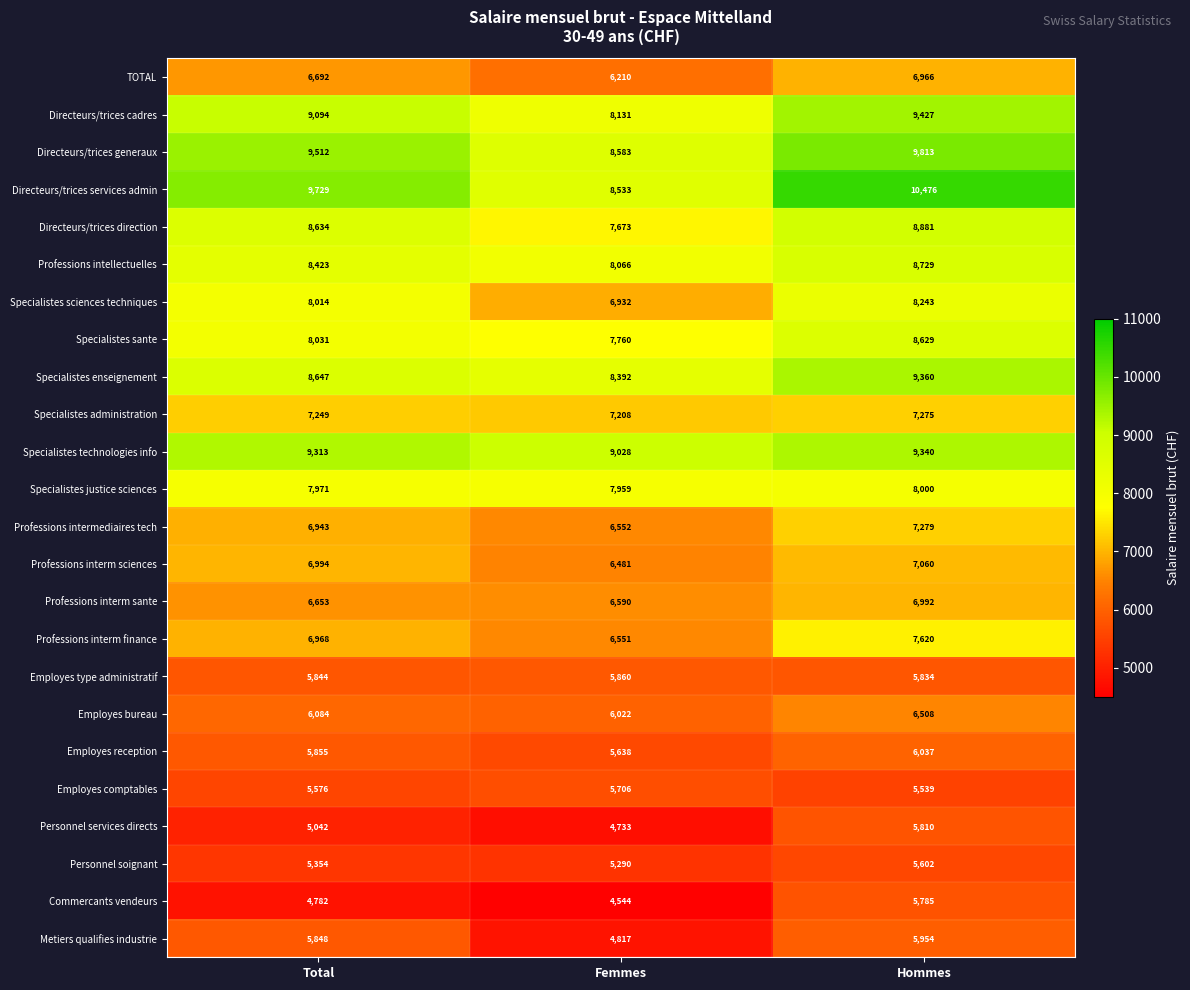

What is the difference between the maximum and second lowest values in the Specialistes technologies info series?

27